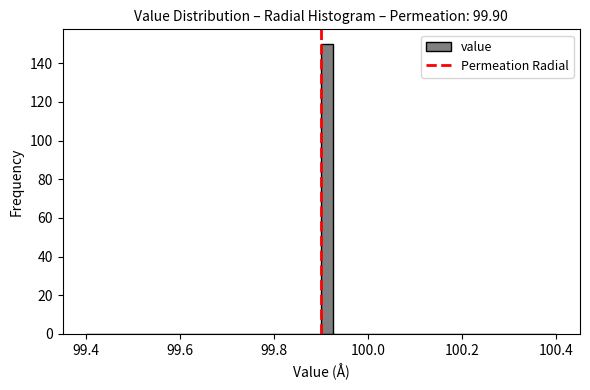

Around what value on the x-axis is the tallest bar? Give the approximate position of its centre, as read against the axis.

99.92